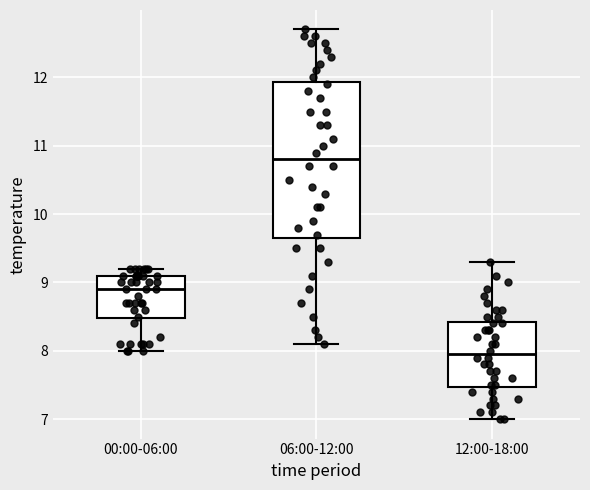

Which box's median line is the highest?

06:00-12:00